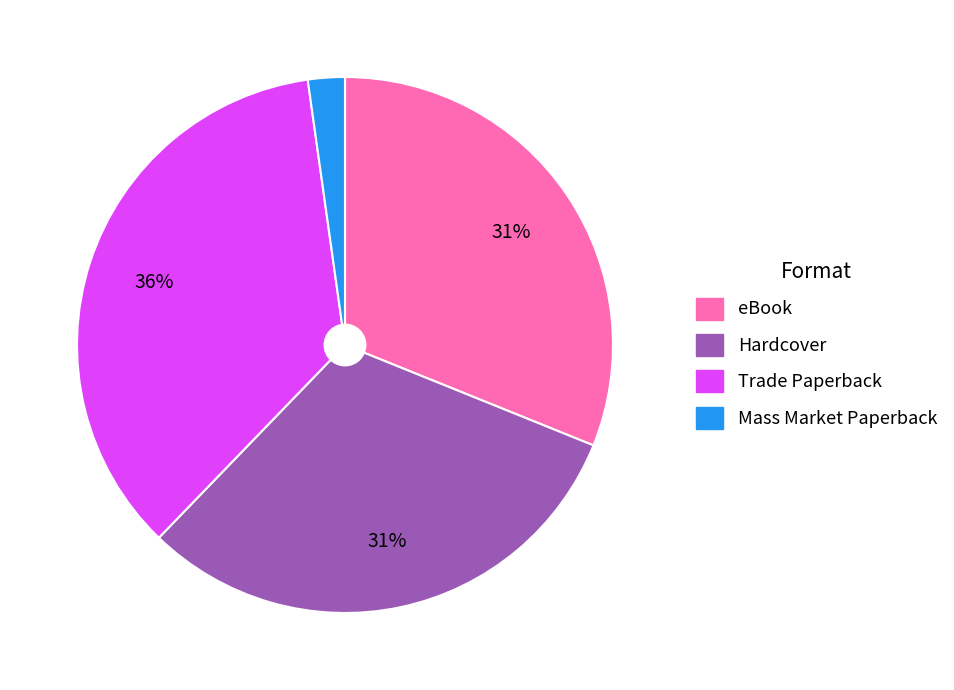

The eBook slice represents 43% of the pie. True or false?

False